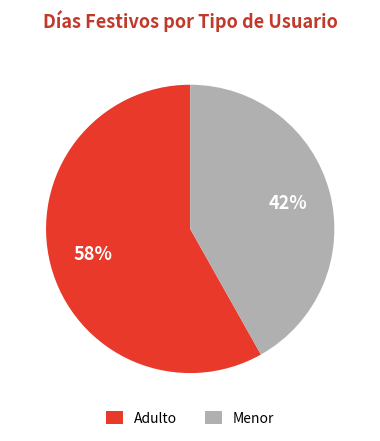

Does Adulto represent more than half of the total?

Yes